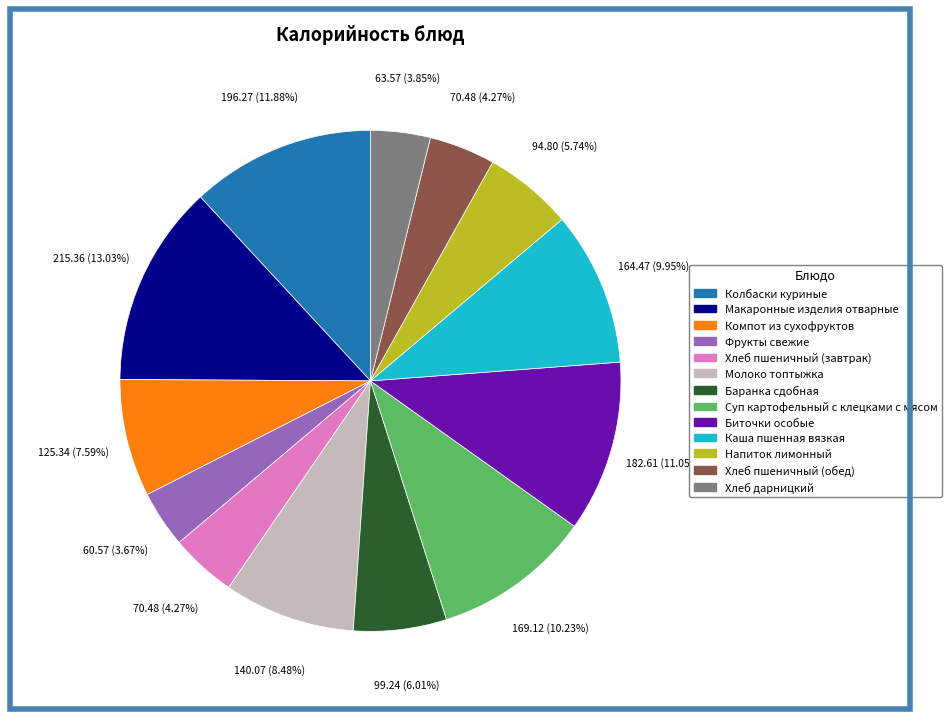

Which has a higher value, Макаронные изделия отварные or Каша пшенная вязкая?

Макаронные изделия отварные